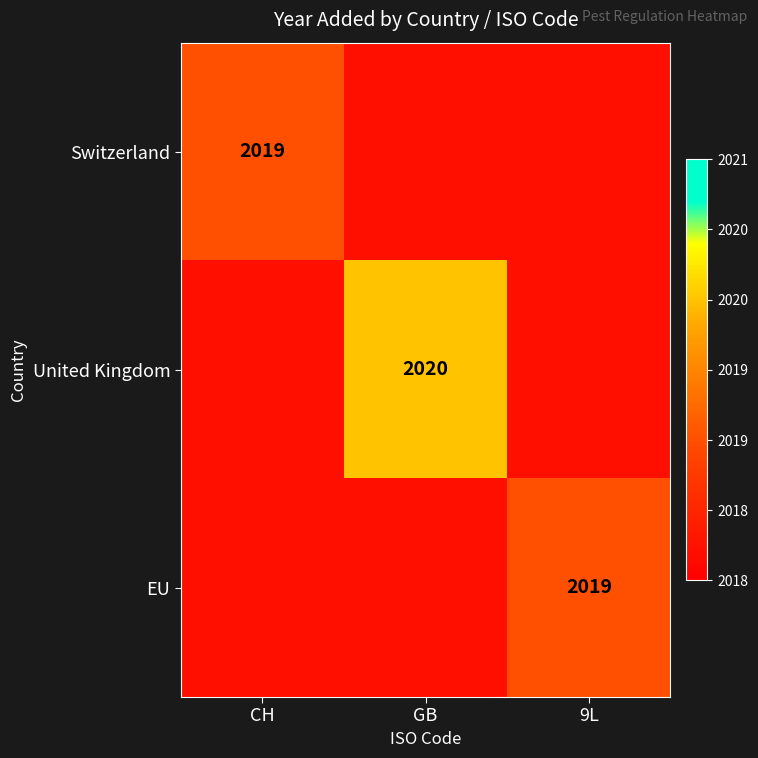

The value of United Kingdom at GB is 2020.0. True or false?

True